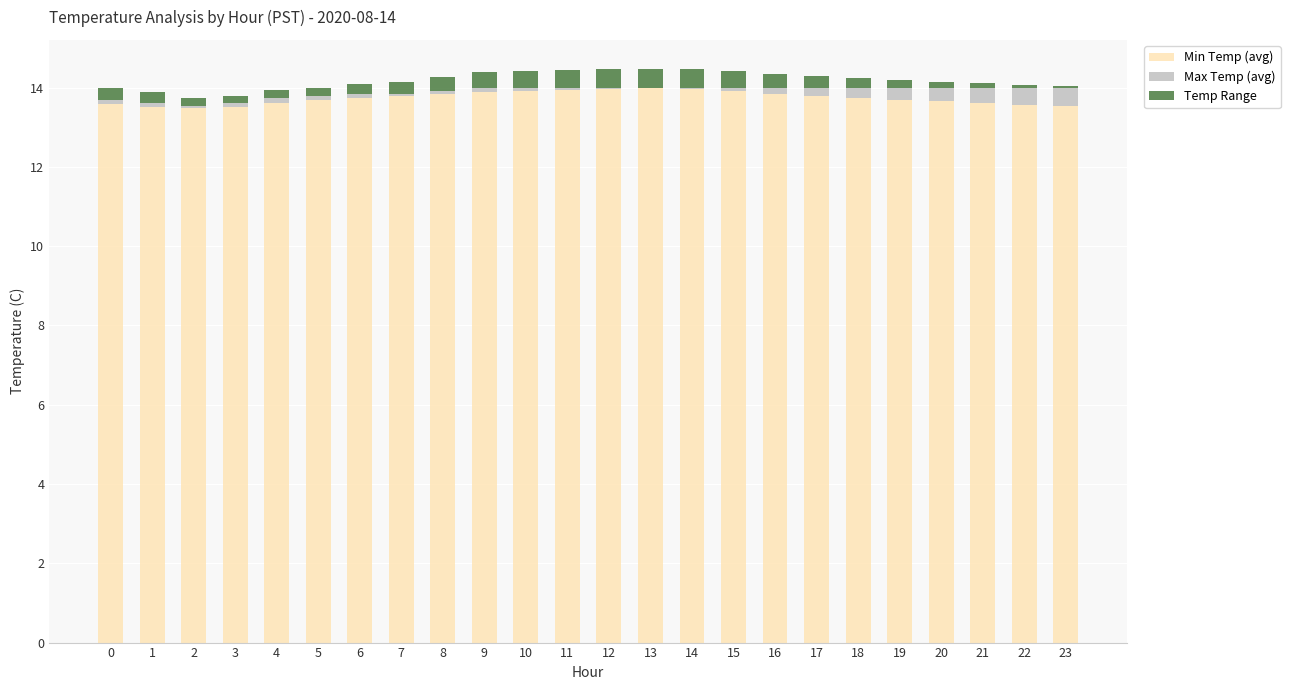

The value of Min Temp (avg) at 21 is 21.0. True or false?

False